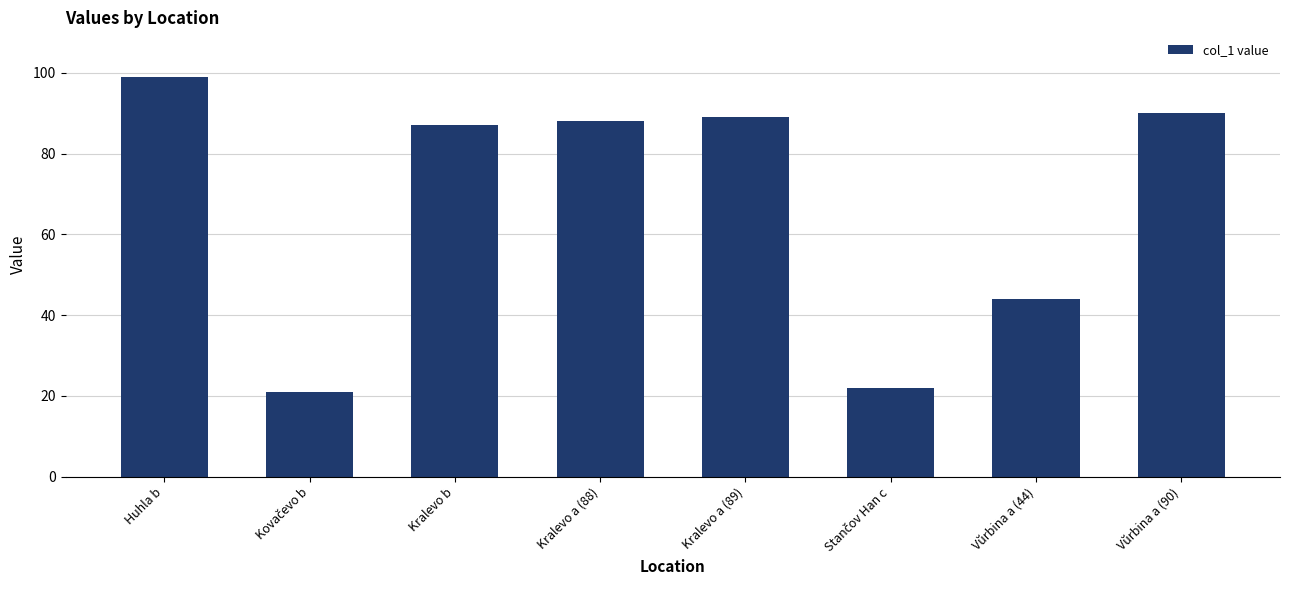

True or false: the data shows 88 at Kralevo a (88).

True